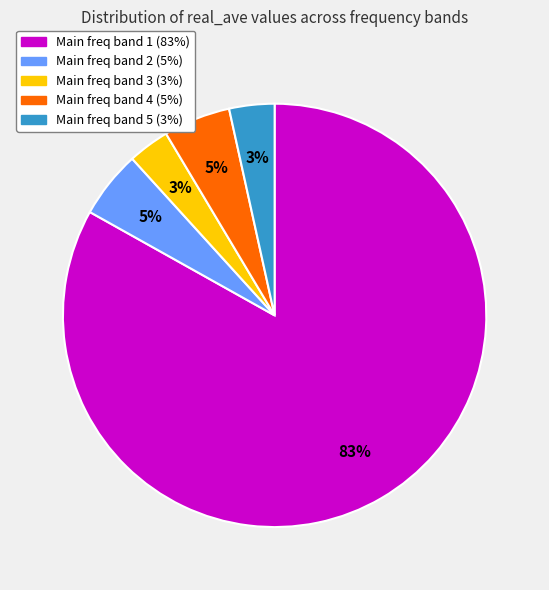

How many segments does this pie chart have?

5